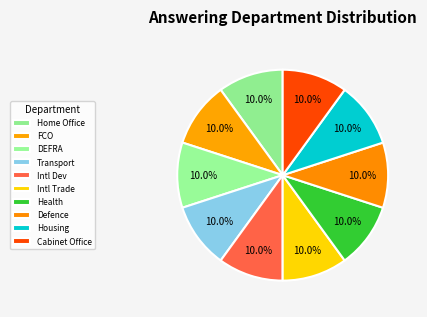

How many slices are in this pie chart?

10